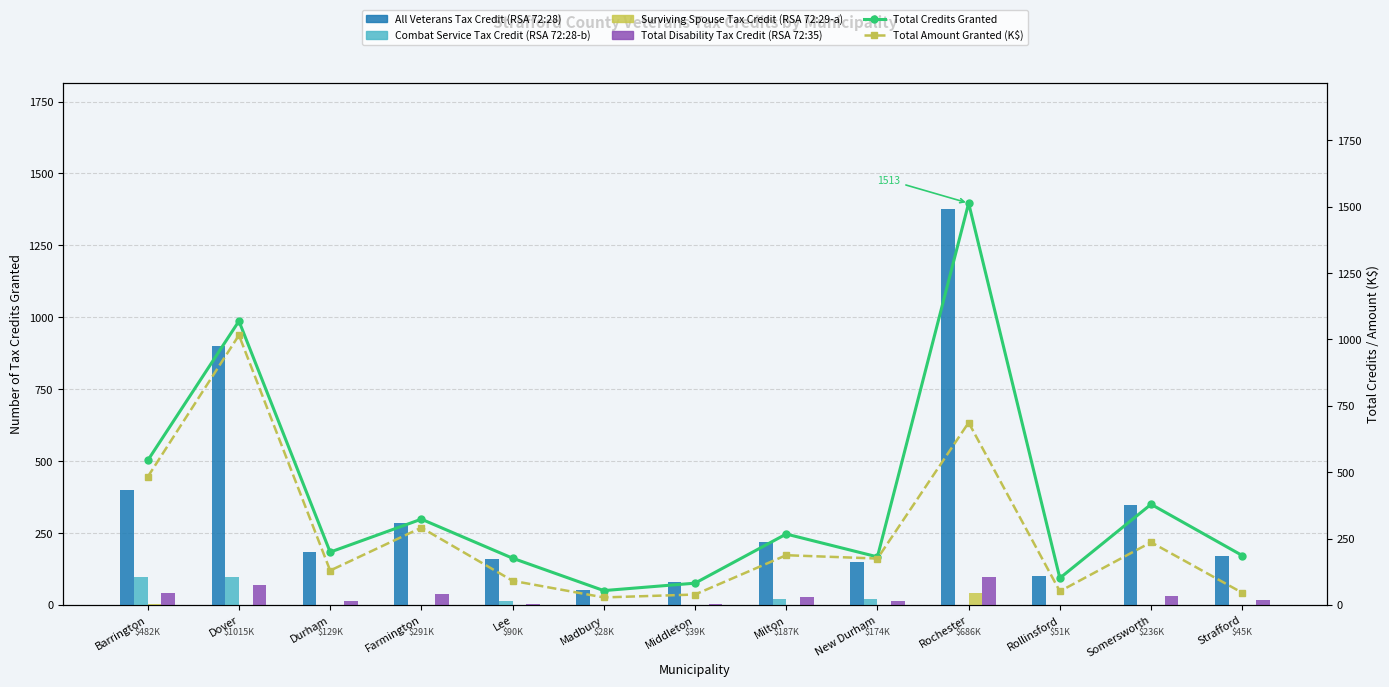

What is the spread (max minus min) of values at Rollinsford?

101.0